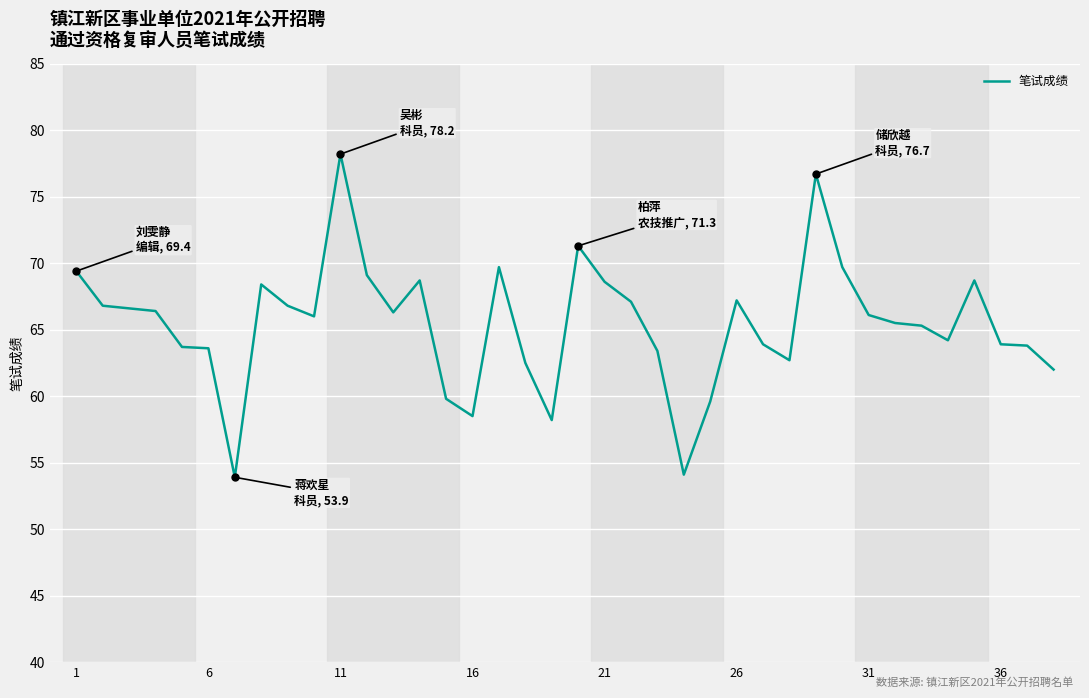

What is the smallest value displayed?

53.9